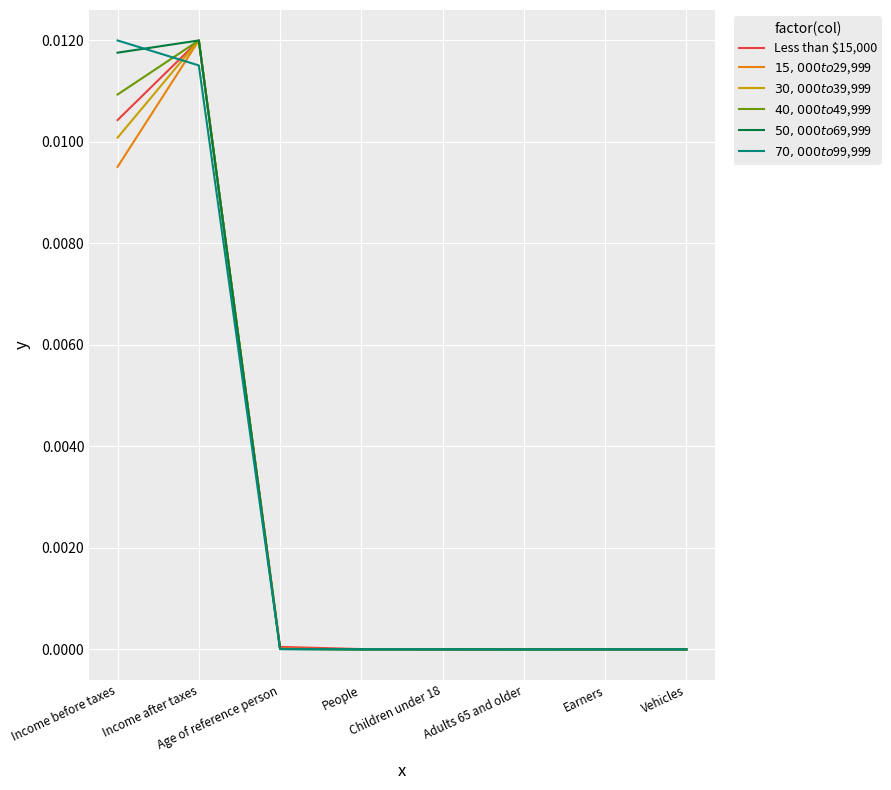

How many lines are shown in the chart?

6